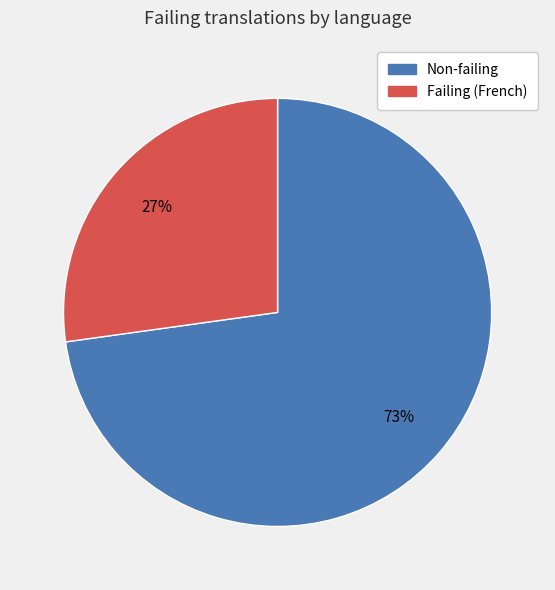

How many segments does this pie chart have?

2